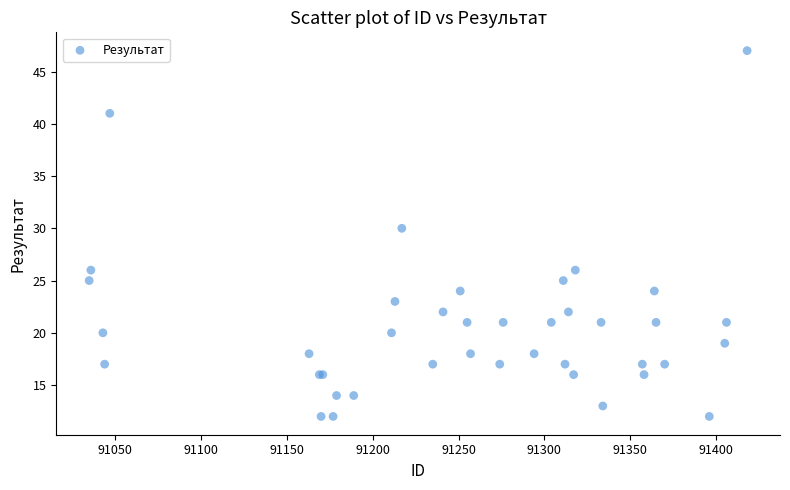

What Y value in the scatter plot is closest to 29?

30